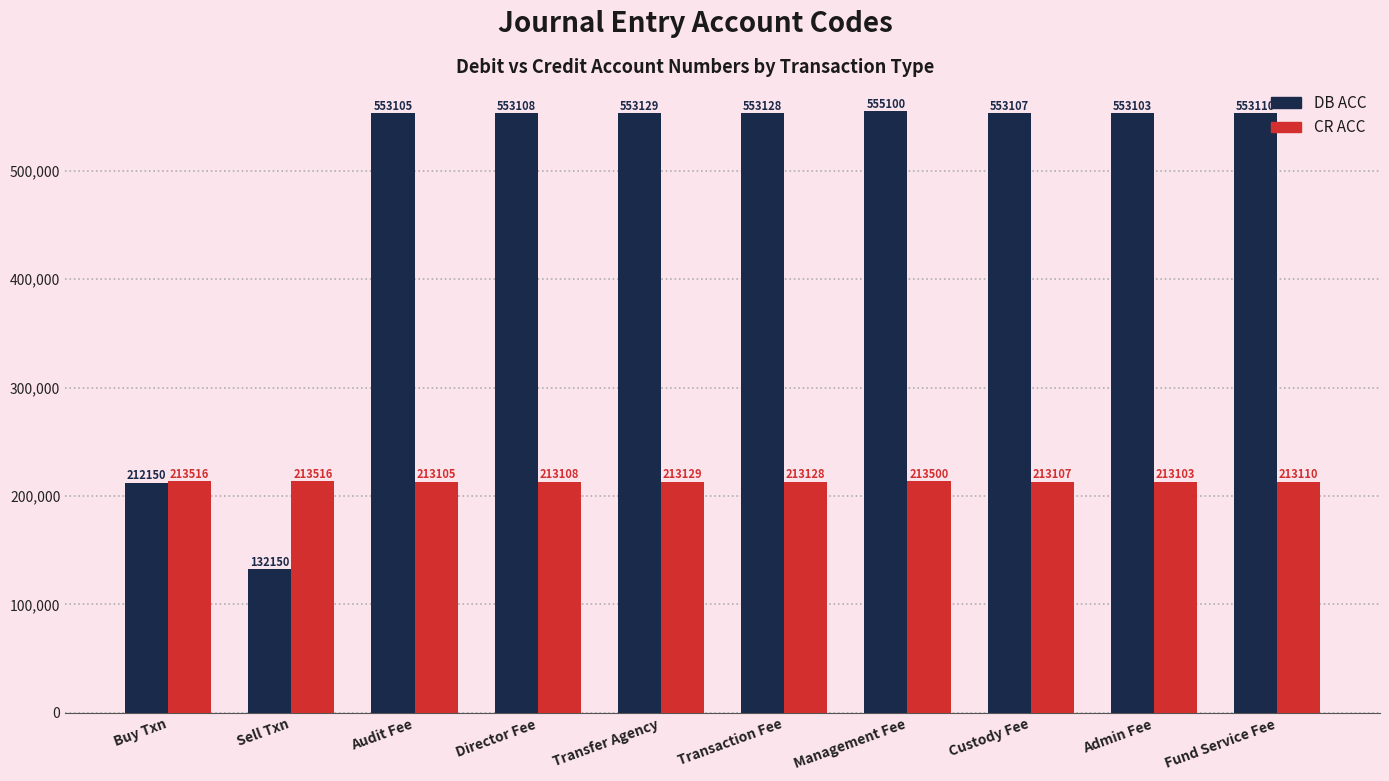

Reading right to left, extract all data points from this chart.

DB ACC: 553110	553103	553107	555100	553128	553129	553108	553105	132150	212150
CR ACC: 213110	213103	213107	213500	213128	213129	213108	213105	213516	213516